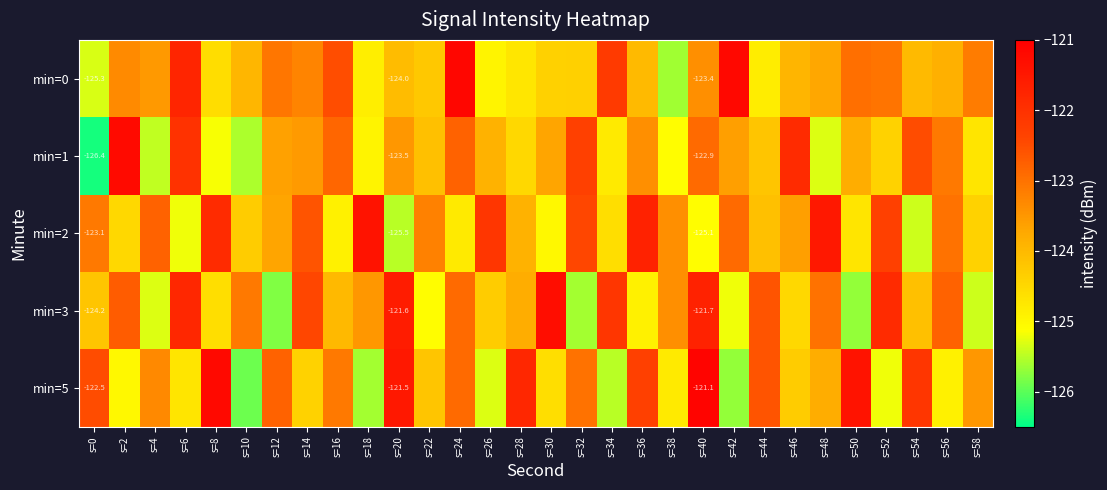

How many distinct data groups are displayed?

5